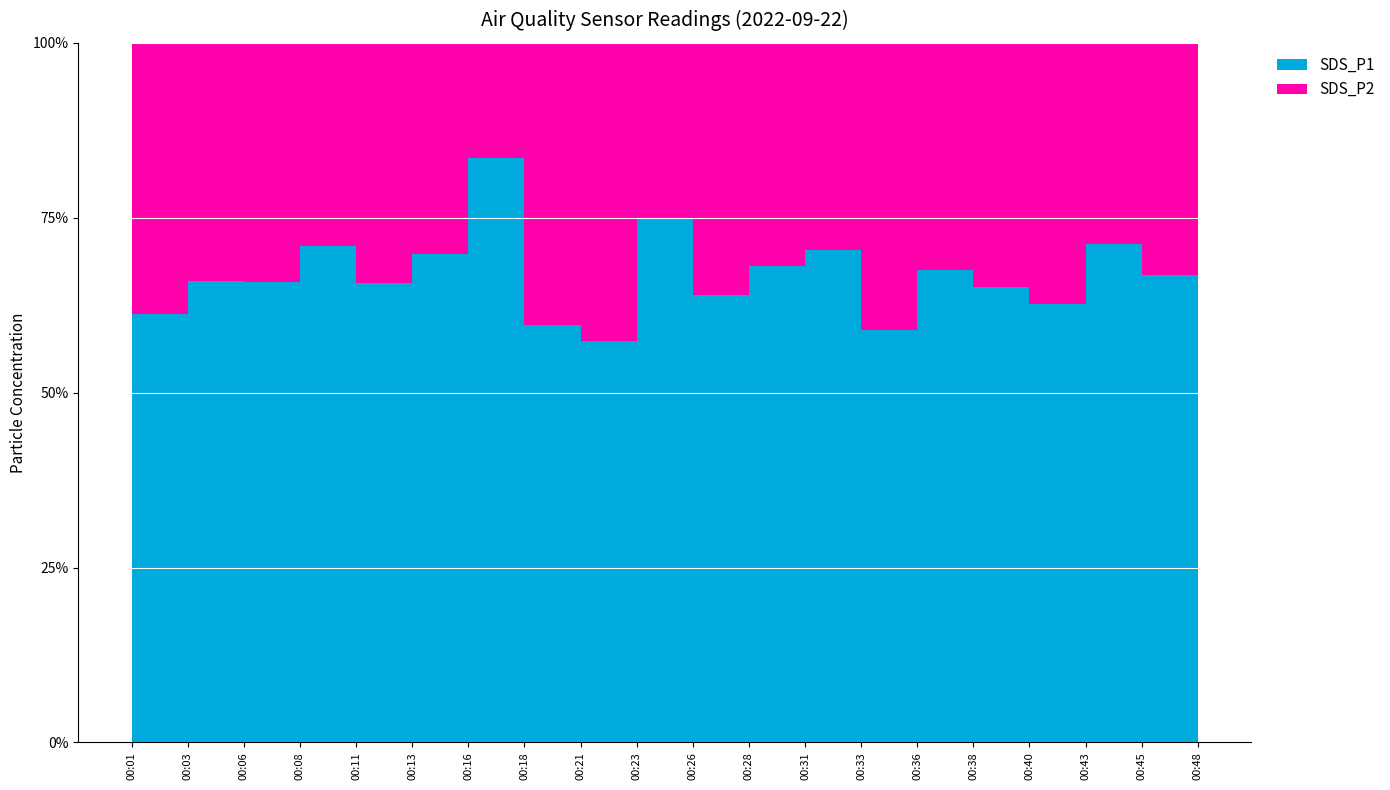

Reading right to left, list all the values displayed in this chart.

SDS_P1: 3.2	4.0	2.9	3.7	3.9	2.3	4.5	3.6	4.0	5.4	2.2	2.2	9.3	3.2	2.9	3.9	3.1	2.9	1.9	4.9
SDS_P2: 1.6	1.6	1.7	2.0	1.9	1.6	1.9	1.7	2.3	1.8	1.6	1.5	1.8	1.4	1.5	1.6	1.6	1.5	1.2	1.6